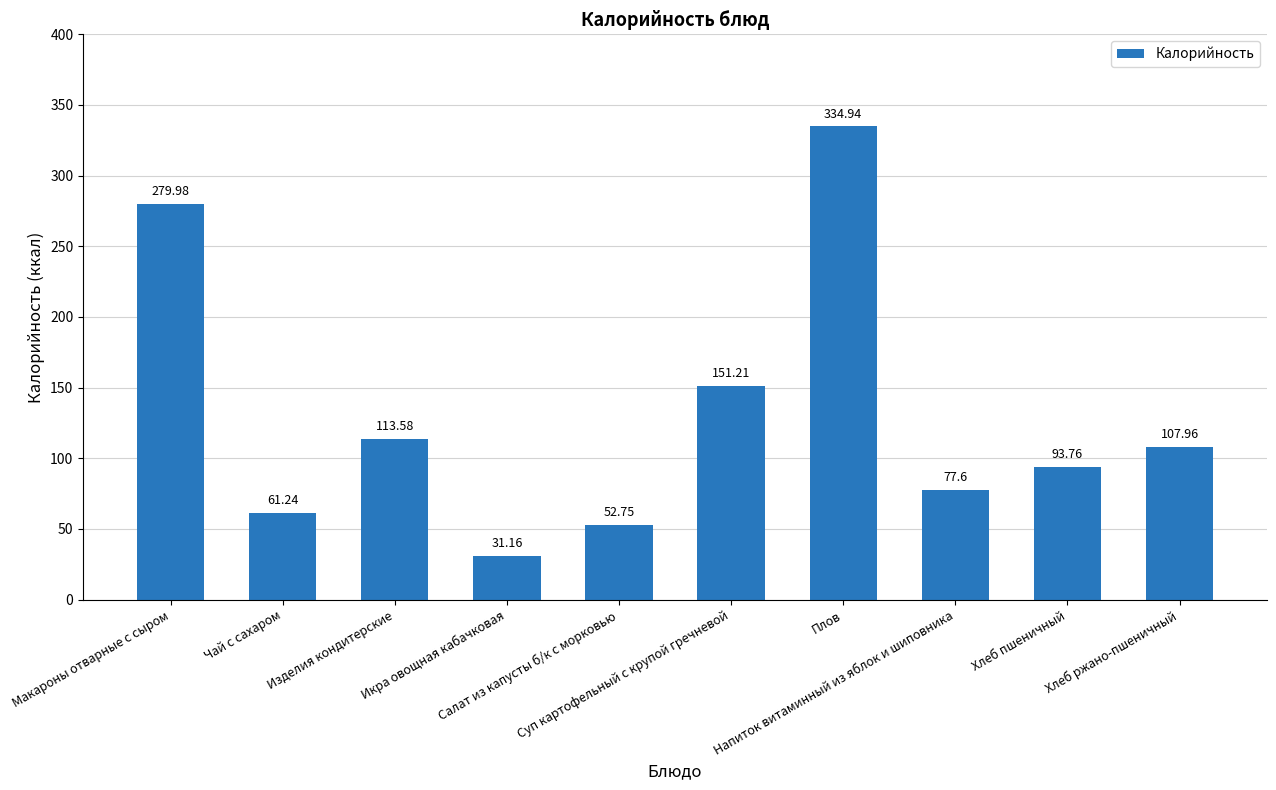

Reading left to right, list all the values displayed in this chart.

Макароны отварные с сыром=280.0	Чай с сахаром=61.2	Изделия кондитерские=113.6	Икра овощная кабачковая=31.2	Салат из капусты б/к с морковью=52.8	Суп картофельный с крупой гречневой=151.2	Плов=334.9	Напиток витаминный из яблок и шиповника=77.6	Хлеб пшеничный=93.8	Хлеб ржано-пшеничный=108.0